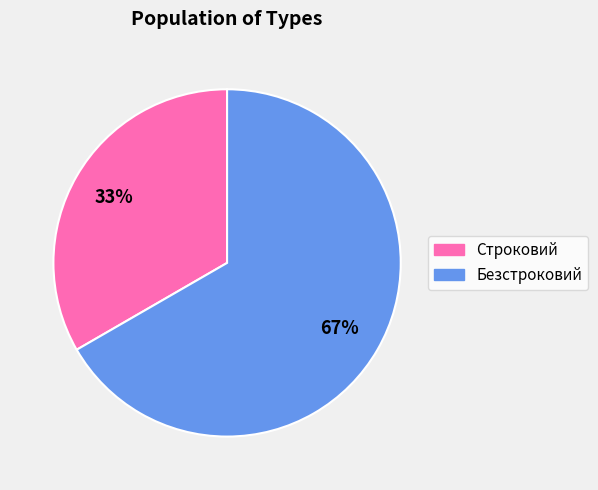

To the nearest percent, what is the average slice percentage?

50%